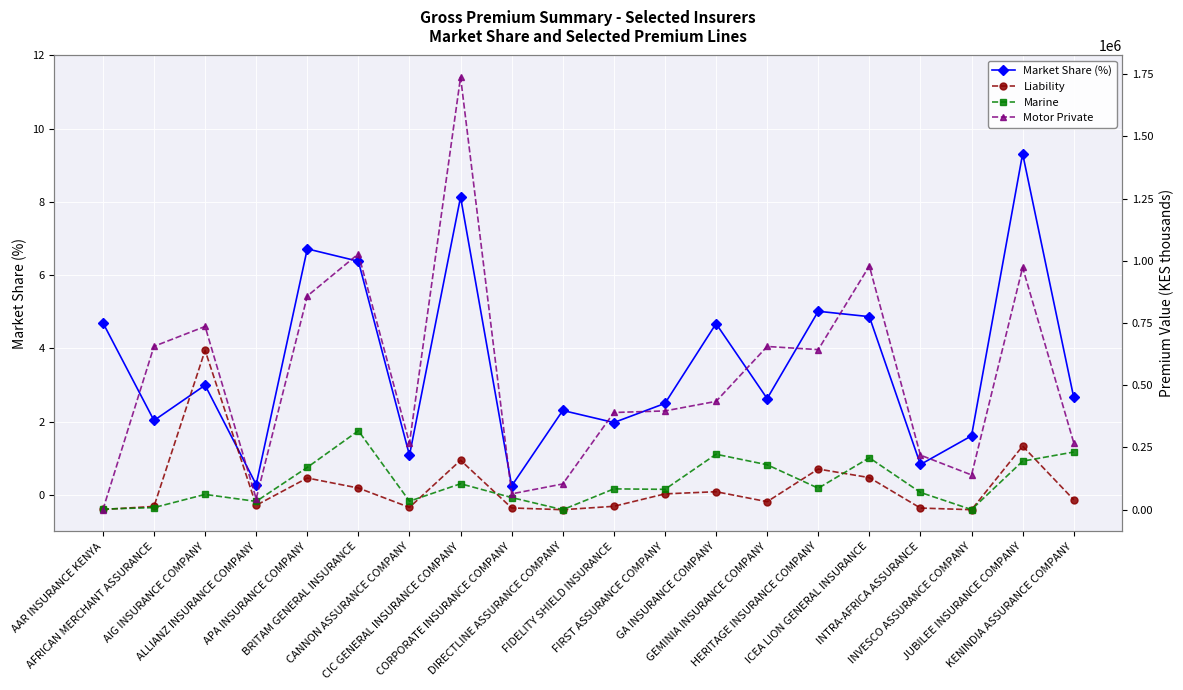

Between BRITAM GENERAL INSURANCE and CIC GENERAL INSURANCE COMPANY, which is larger?

CIC GENERAL INSURANCE COMPANY